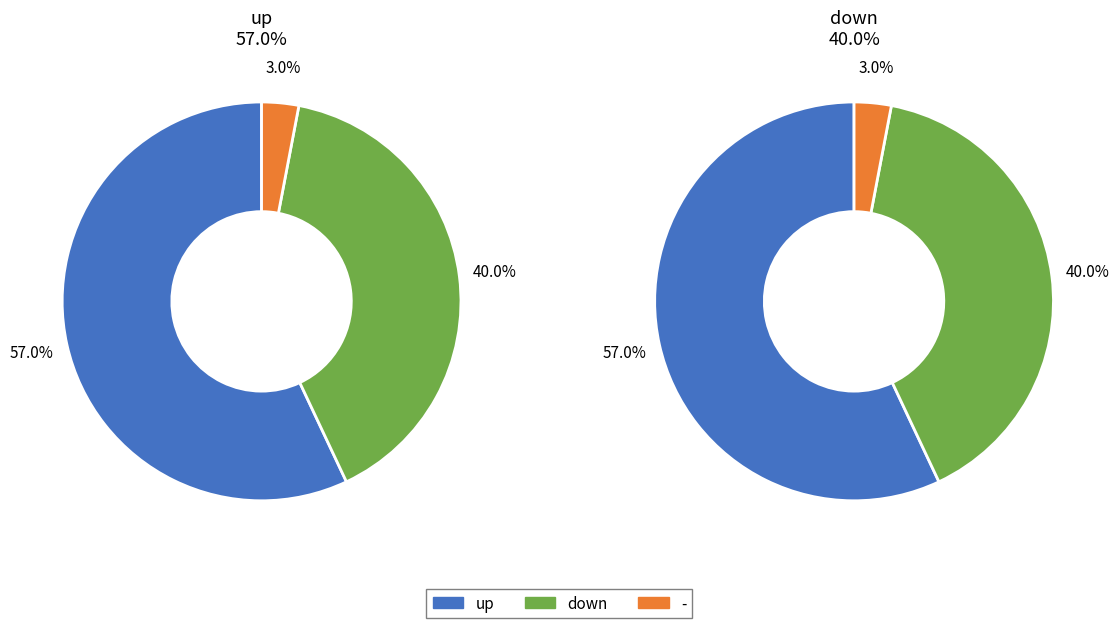

The down slice represents 26% of the pie. True or false?

False